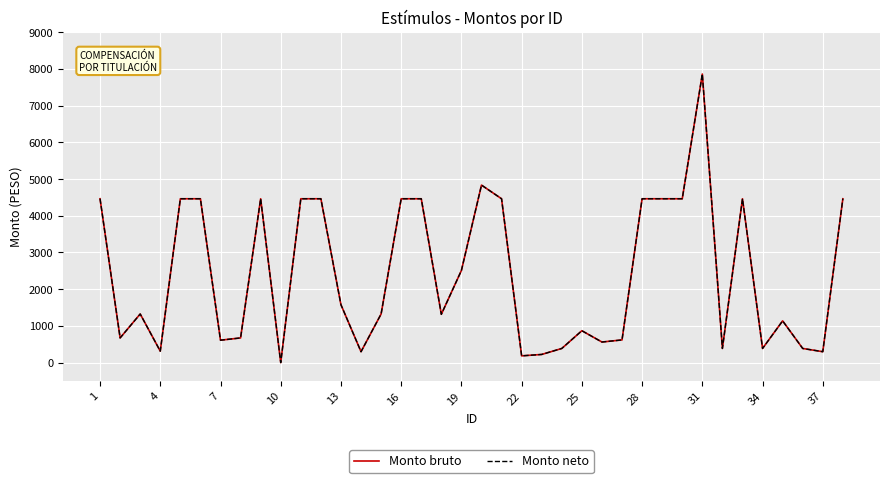

Is this an area chart (filled region under the line)?

No